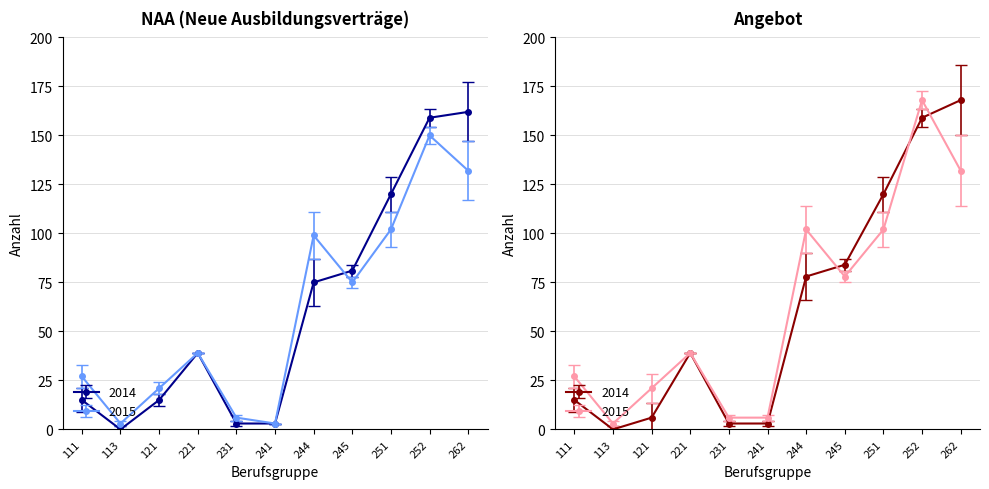

The Angebot 2015 series shows 51 at 251. True or false?

False